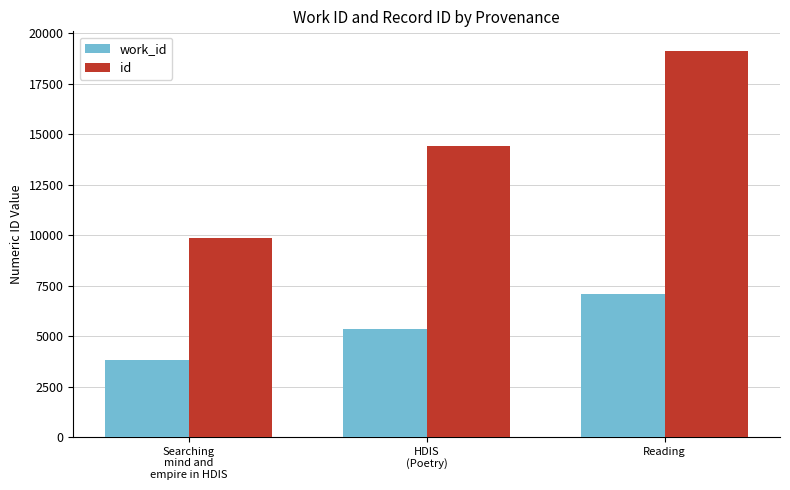

What is the label of the 3rd bar from the right?

Searching
mind and
empire in HDIS